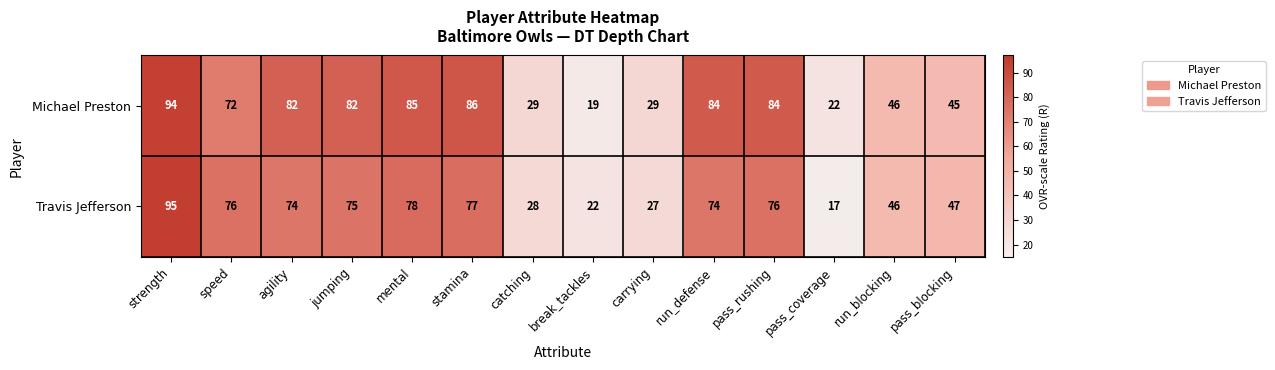

What is the difference between the maximum and minimum values in the Michael Preston series?

75